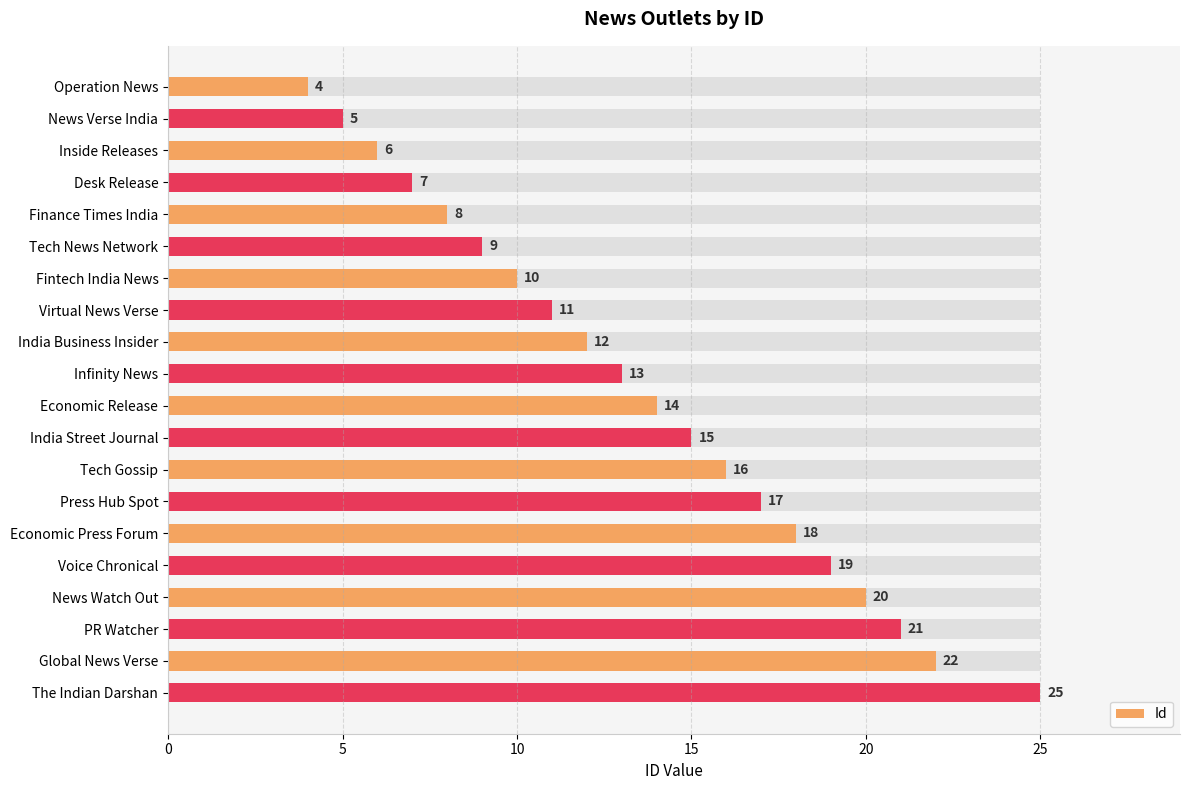

Reading right to left, extract all data points from this chart.

25	22	21	20	19	18	17	16	15	14	13	12	11	10	9	8	7	6	5	4